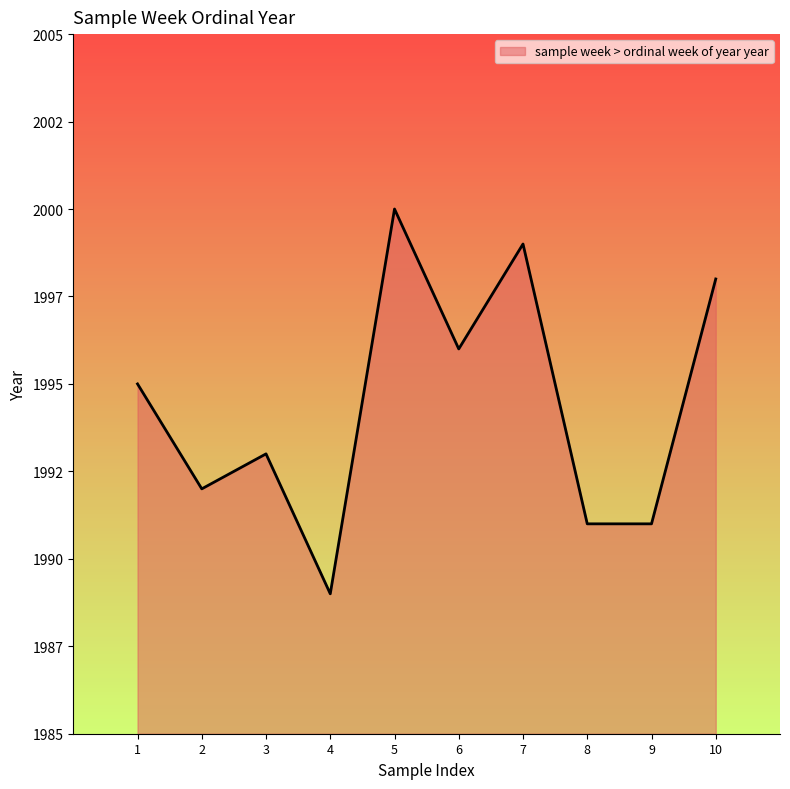

Reading left to right, extract all data points from this chart.

1995	1992	1993	1989	2000	1996	1999	1991	1991	1998